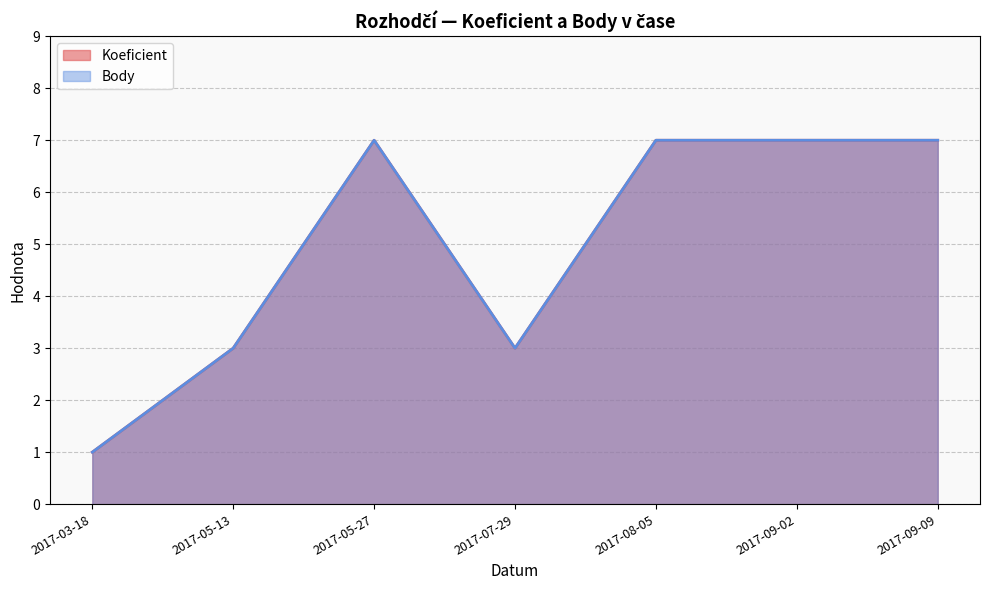

At which label does Koeficient reach its peak?

2017-05-27